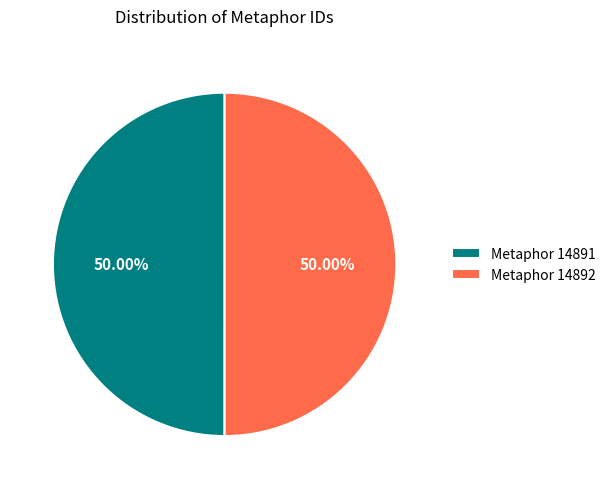

What is the ratio of the value at Metaphor 14892 to the value at Metaphor 14891?

1.0